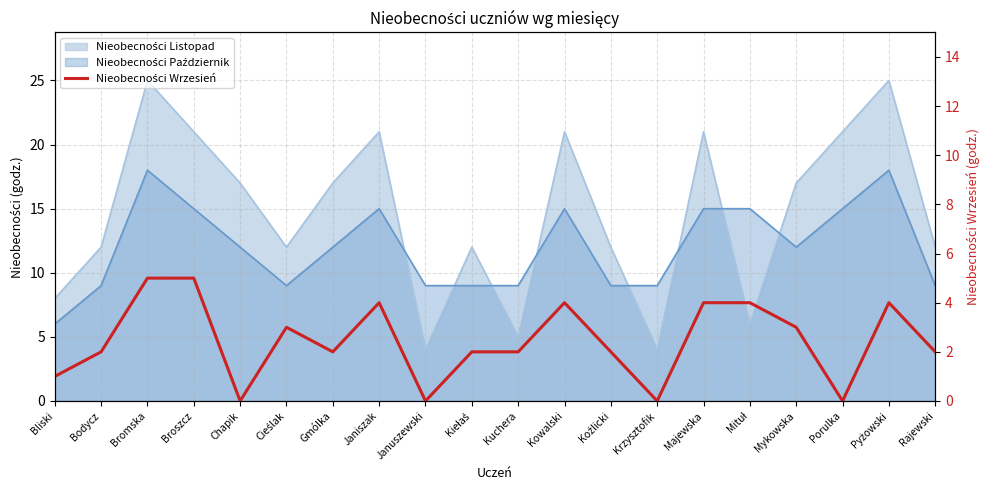

The chart shows a value of 4 at Janiszak. True or false?

True